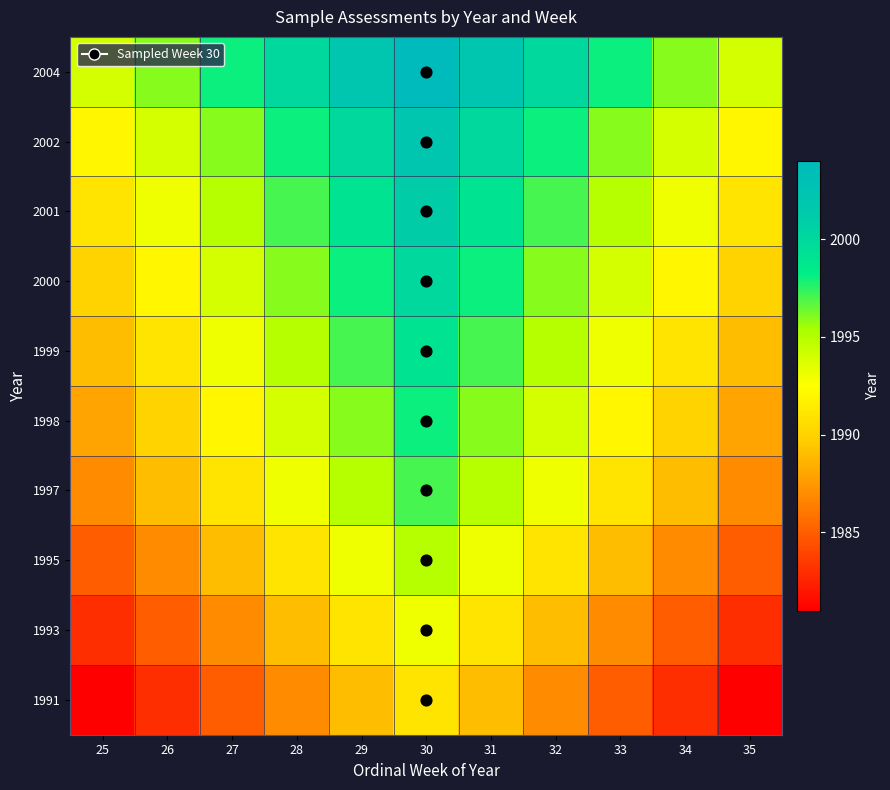

What is the spread (max minus min) of values at 26?

13